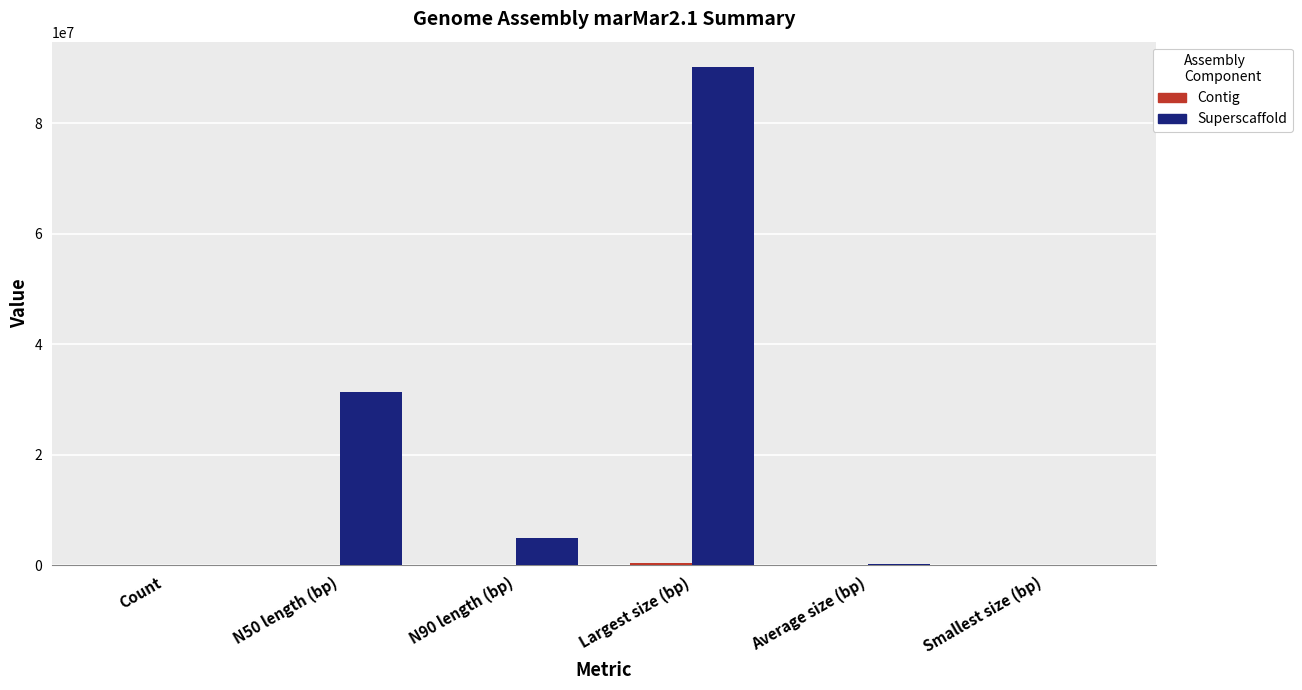

Which category has the highest value across all series?

Largest size (bp)